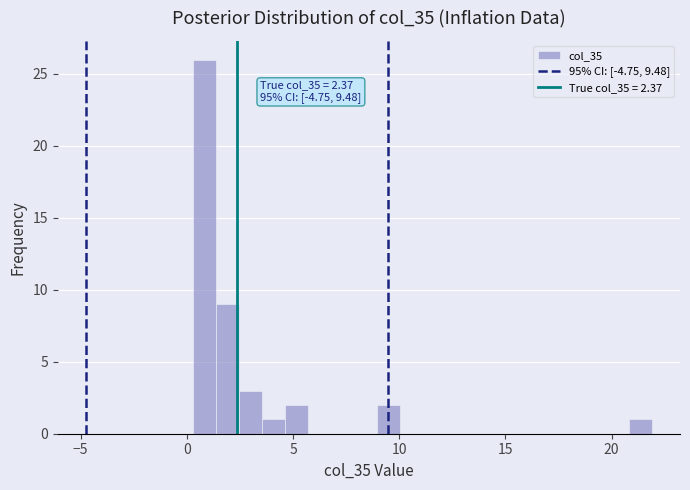

Around what value on the x-axis is the tallest bar? Give the approximate position of its centre, as read against the axis.

1.0